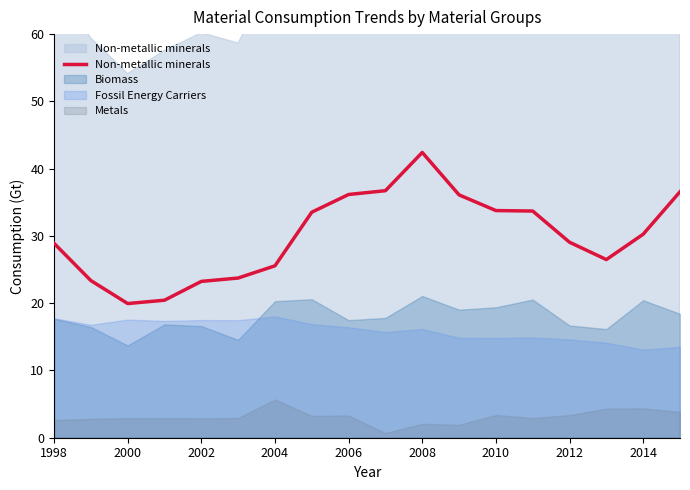

Does the chart have visible grid lines?

No